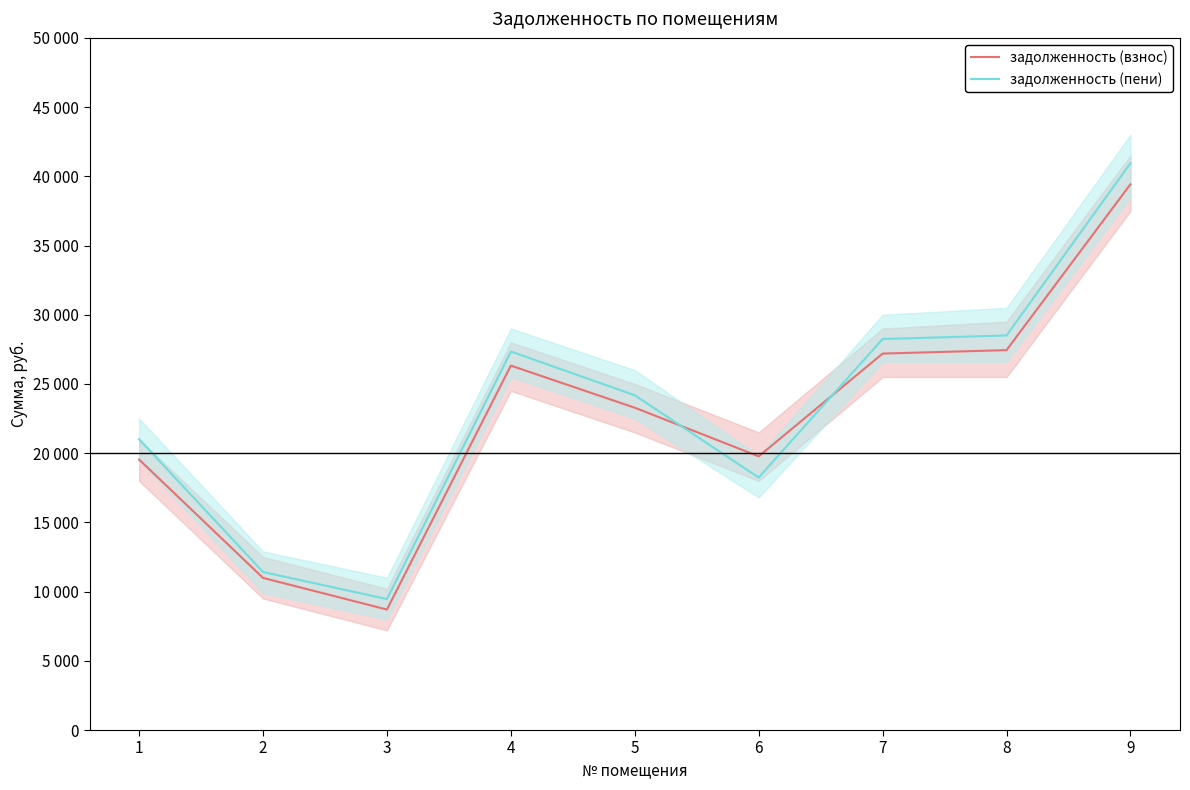

At which label is задолженность (пени) closest to 25205?

5